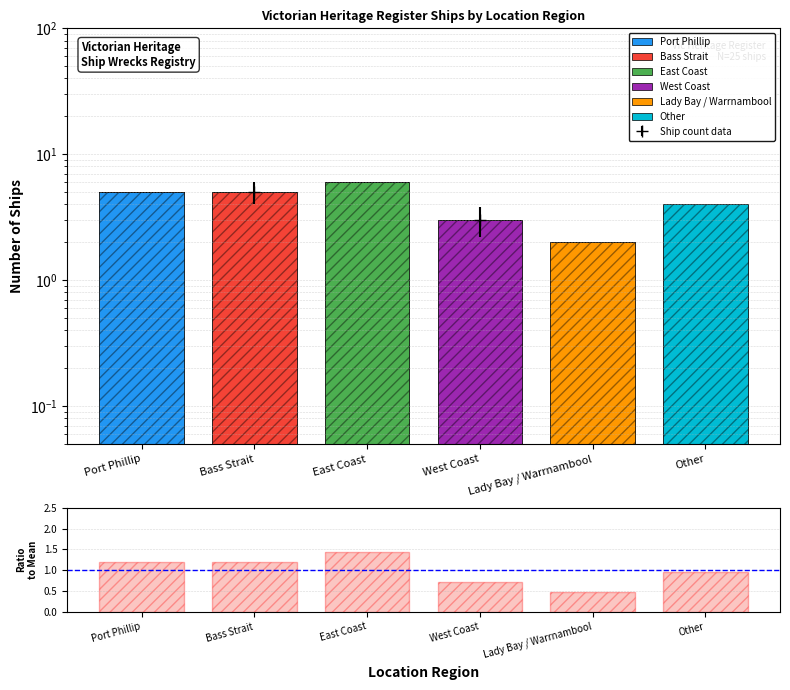

The value at Port Phillip is 1.2. True or false?

True